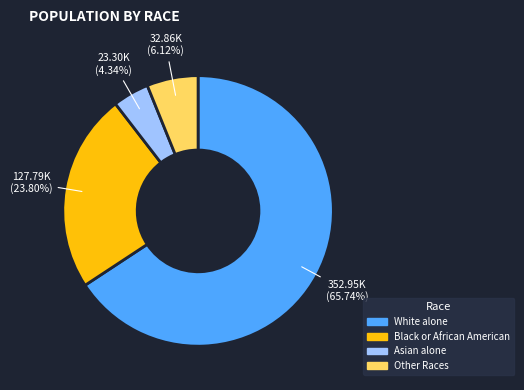

Does any single category account for the majority?

Yes